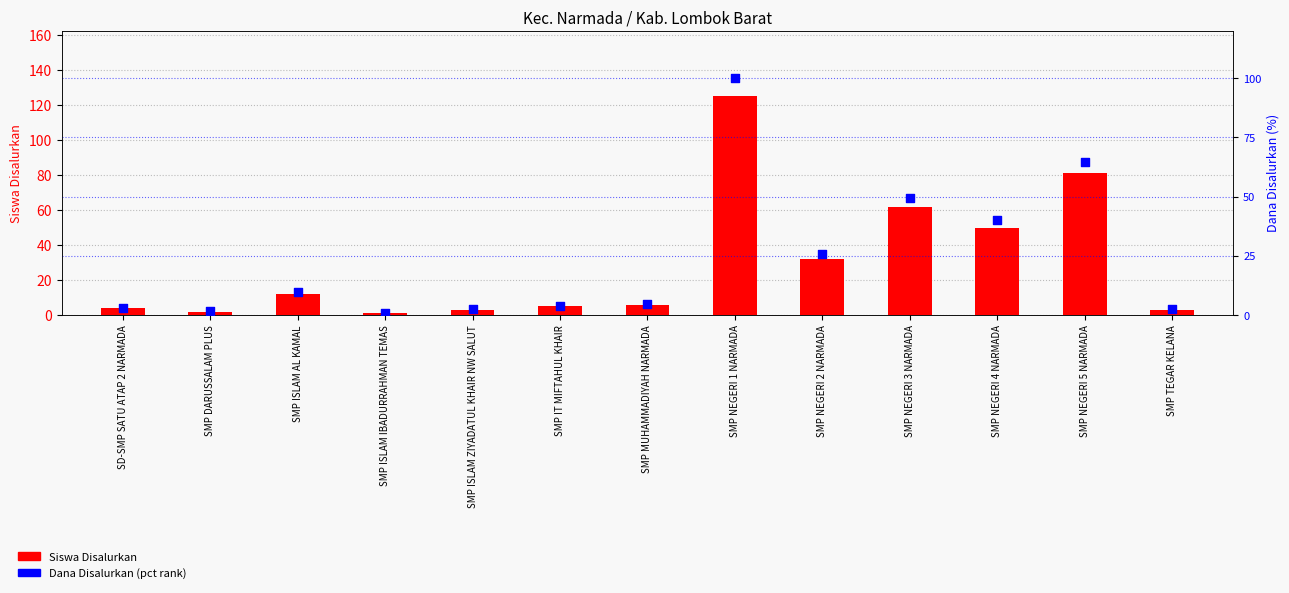

Which series contains the highest Y value?

Siswa Disalurkan